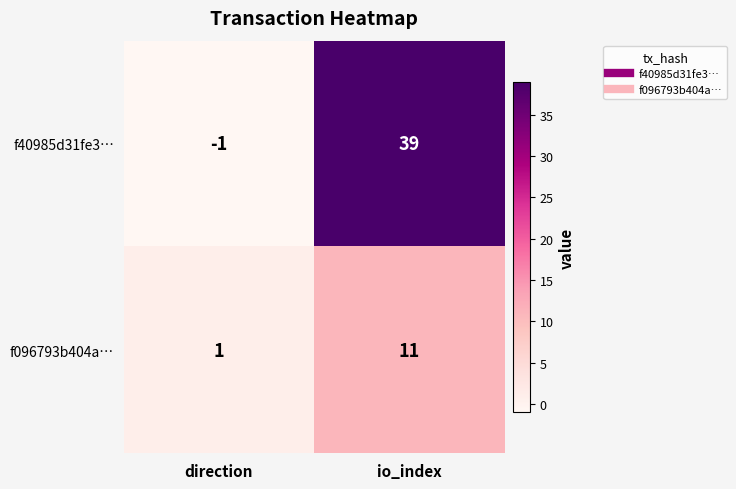

Which series changed the most between direction and io_index?

f40985d31fe3…